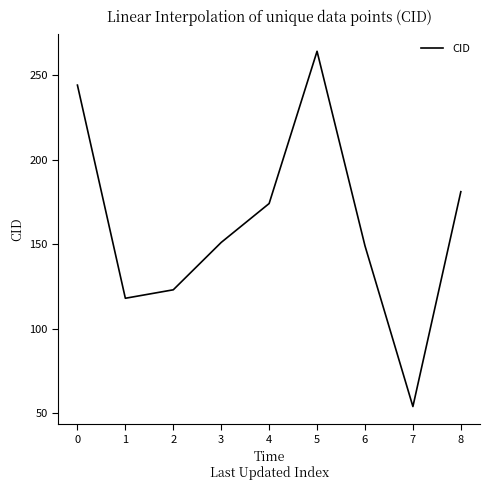

Count the number of data series in this chart.

1